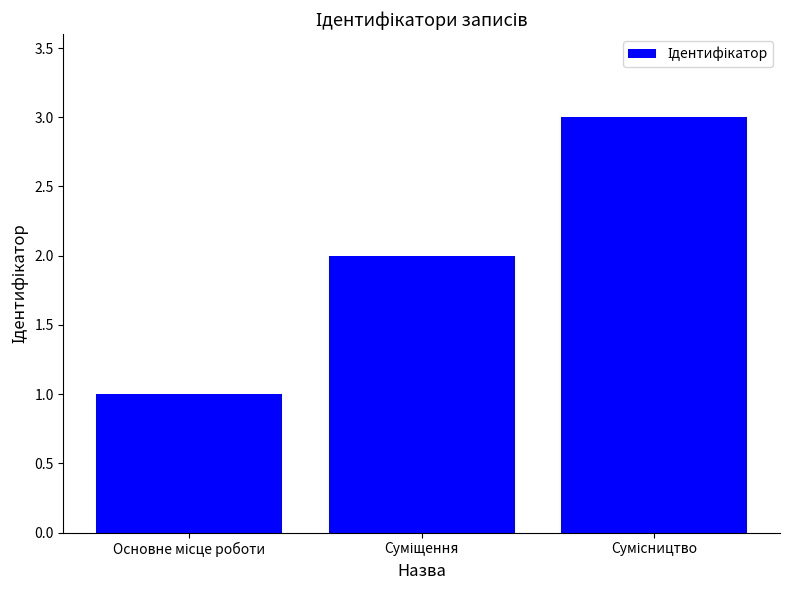

What is the maximum value shown in the chart?

3